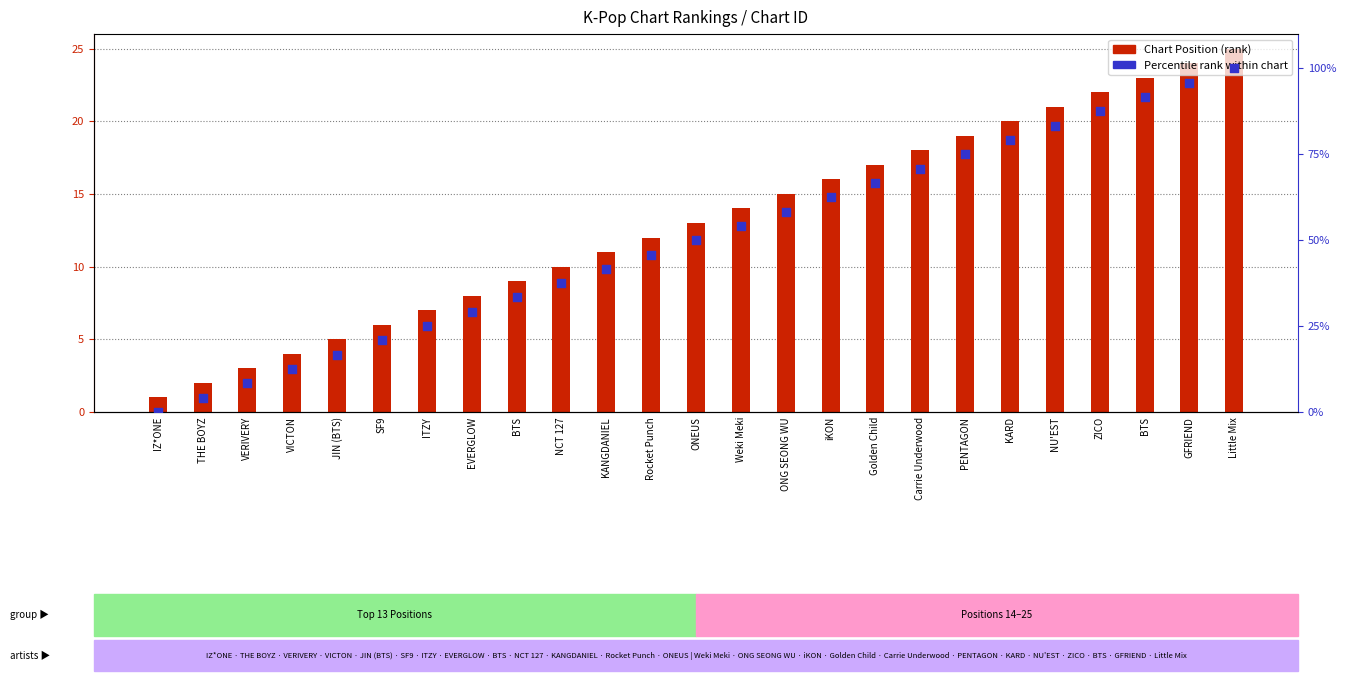

Which series reaches the minimum Y coordinate?

Percentile rank within chart